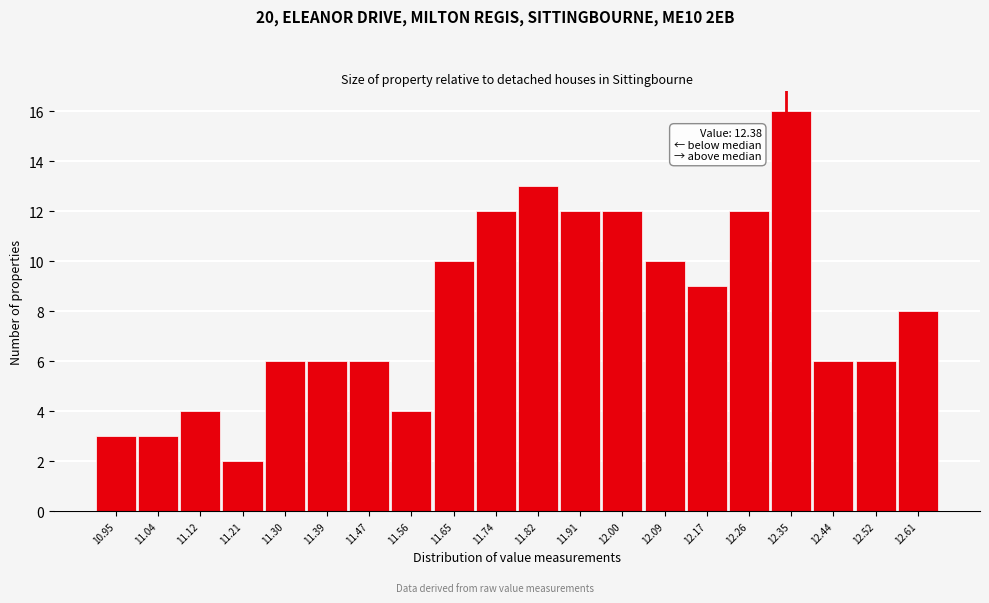

Reading left to right, transcribe all the data shown in this chart.

3	3	4	2	6	6	6	4	10	12	13	12	12	10	9	12	16	6	6	8